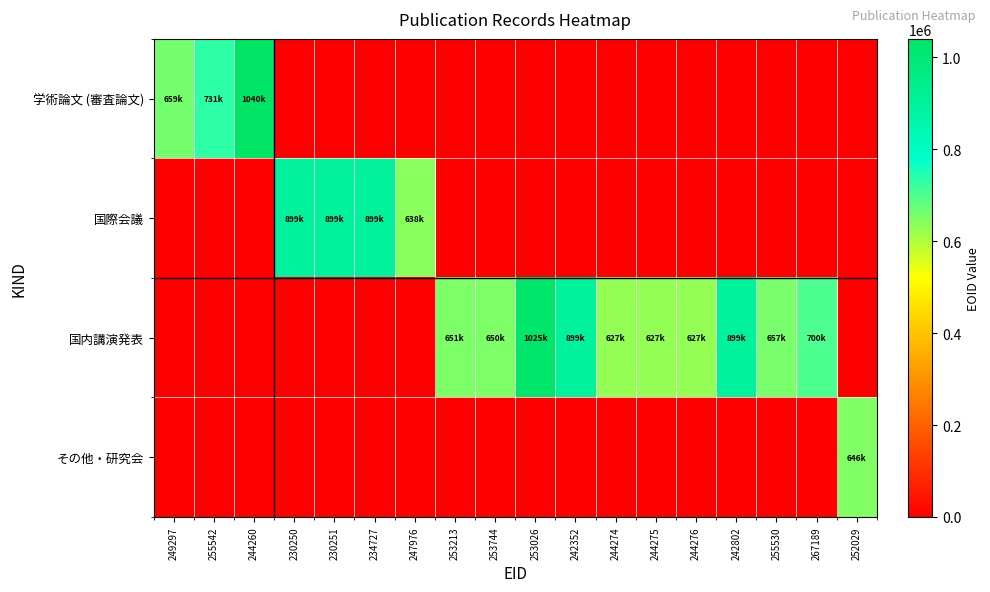

How many series are shown in this chart?

4